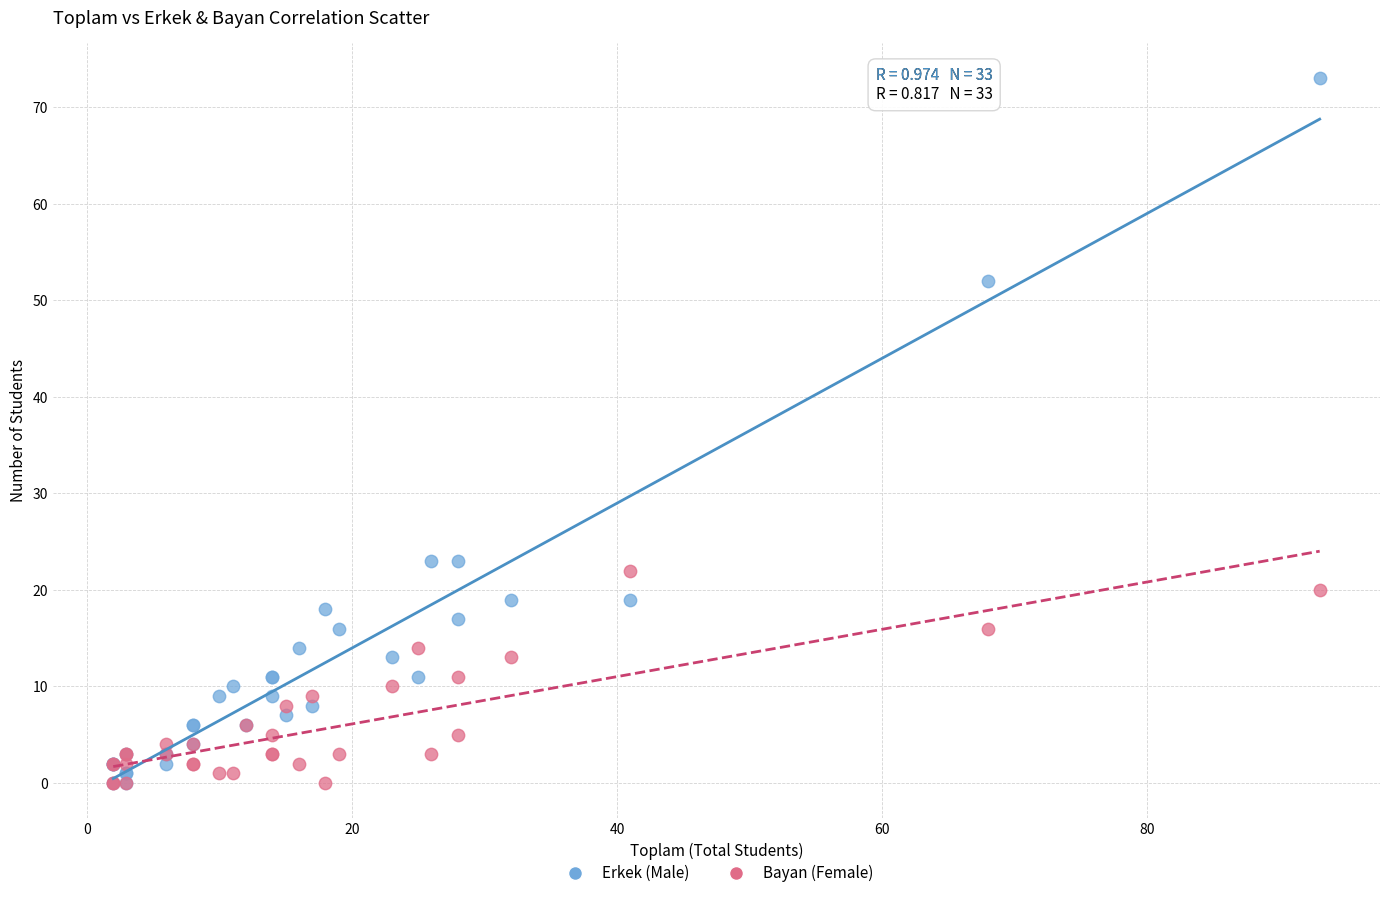

What are all the series names shown in the legend?

Erkek (Male), Bayan (Female)